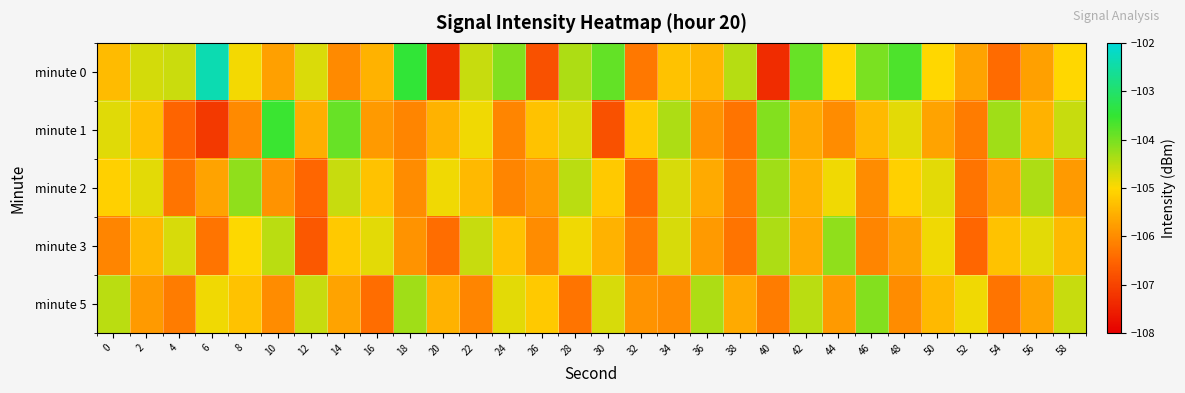

At which category does the chart reach its peak across all series?

6